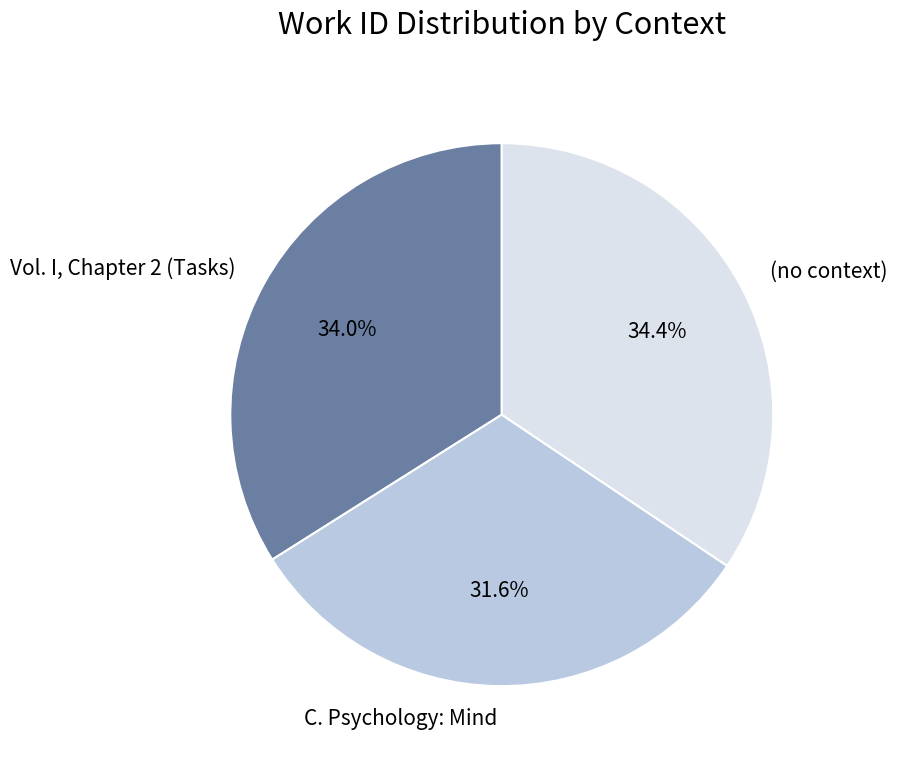

Is there any slice that represents more than half of the pie?

No